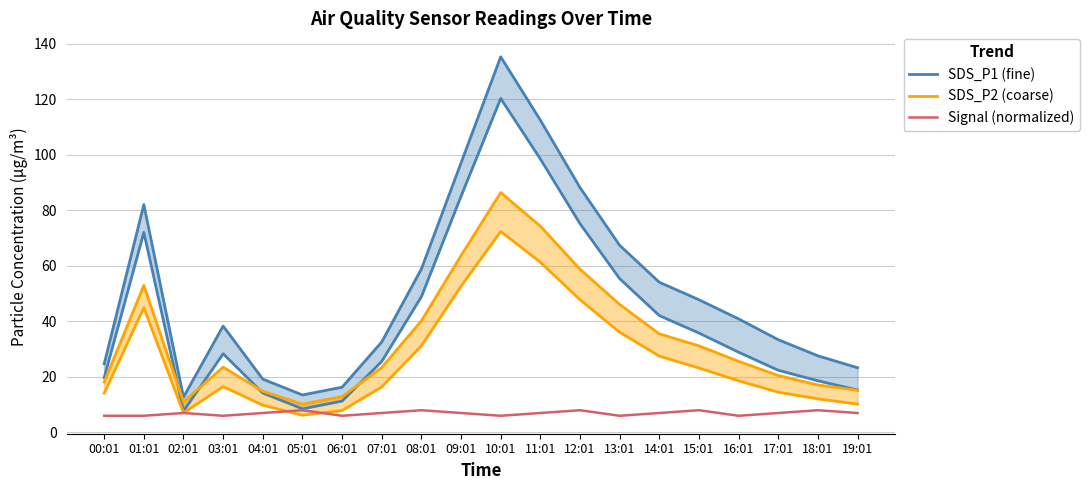

At which label is SDS_P2 (coarse) closest to 39?

13:01